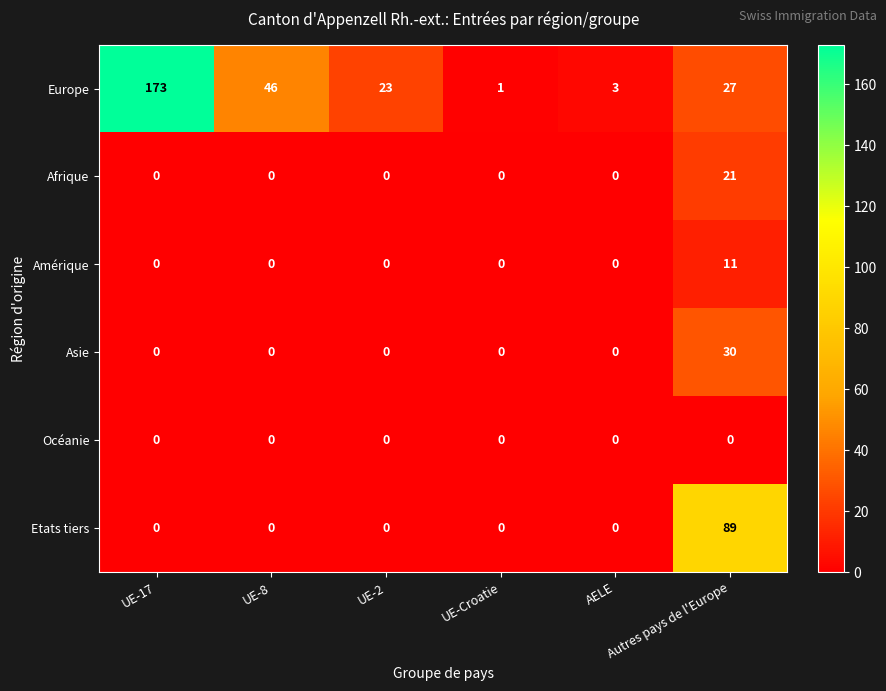

Which series has the largest range (max minus min)?

Europe